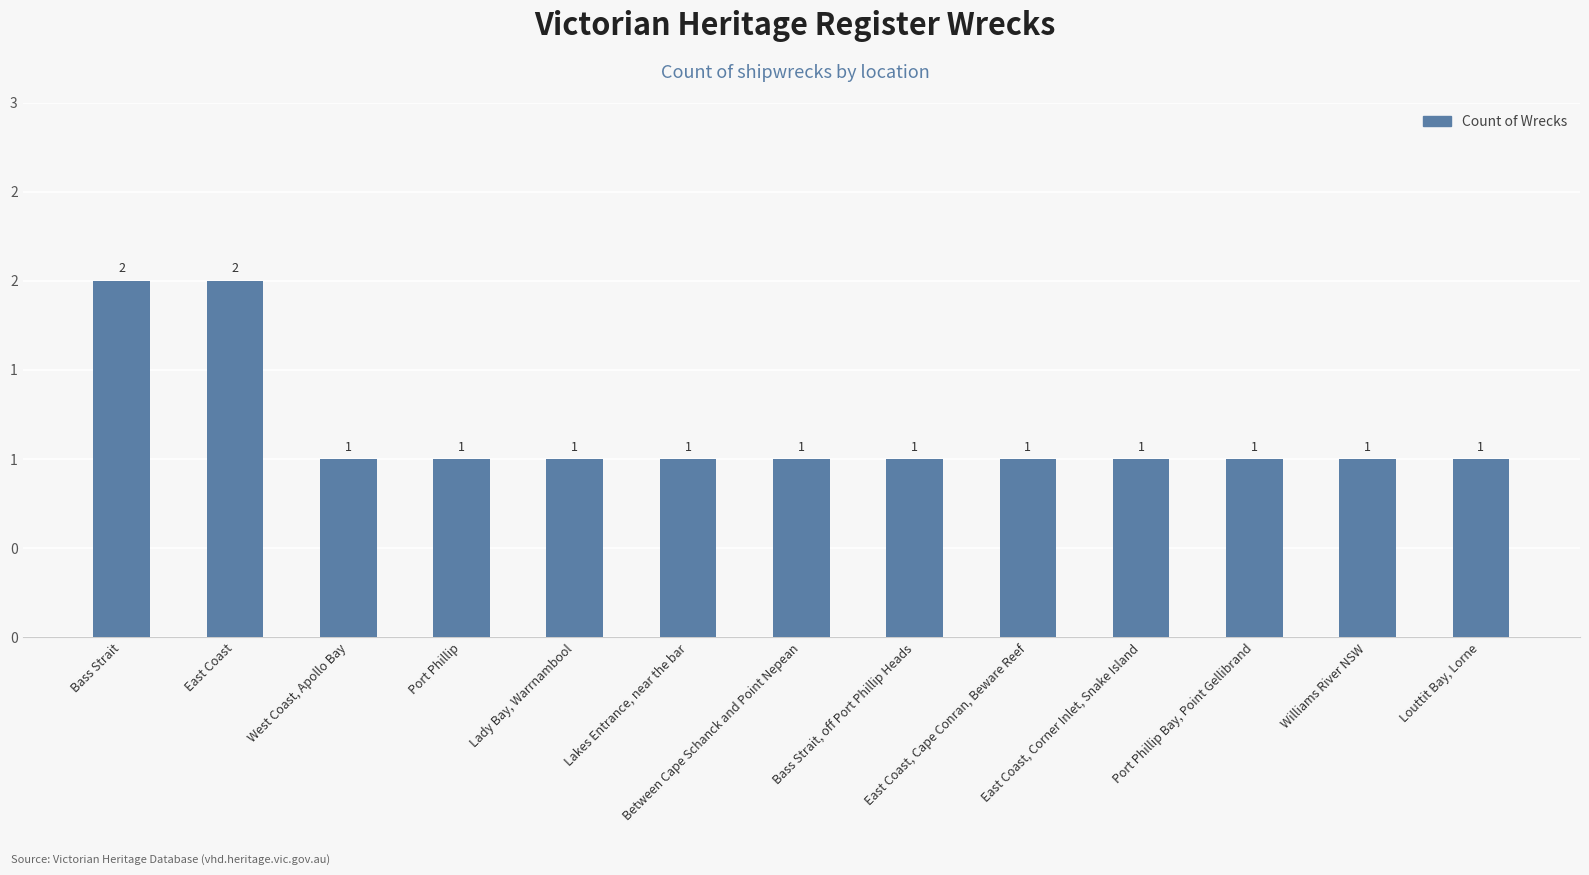

List the labels in order of value, smallest first.

West Coast, Apollo Bay, Port Phillip, Lady Bay, Warrnambool, Lakes Entrance, near the bar, Between Cape Schanck and Point Nepean, Bass Strait, off Port Phillip Heads, East Coast, Cape Conran, Beware Reef, East Coast, Corner Inlet, Snake Island, Port Phillip Bay, Point Gellibrand, Williams River NSW, Louttit Bay, Lorne, Bass Strait, East Coast